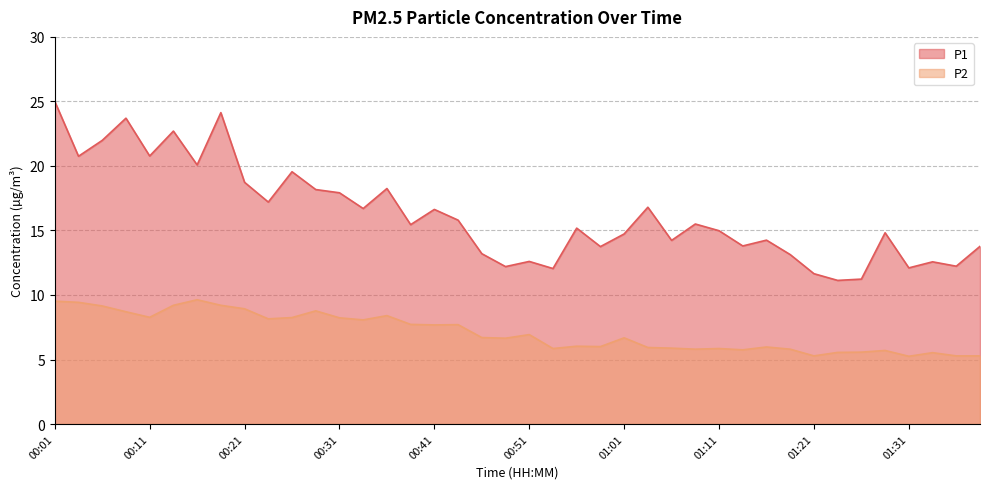

What is the value of the P2 point at the 2nd from the left?

9.4